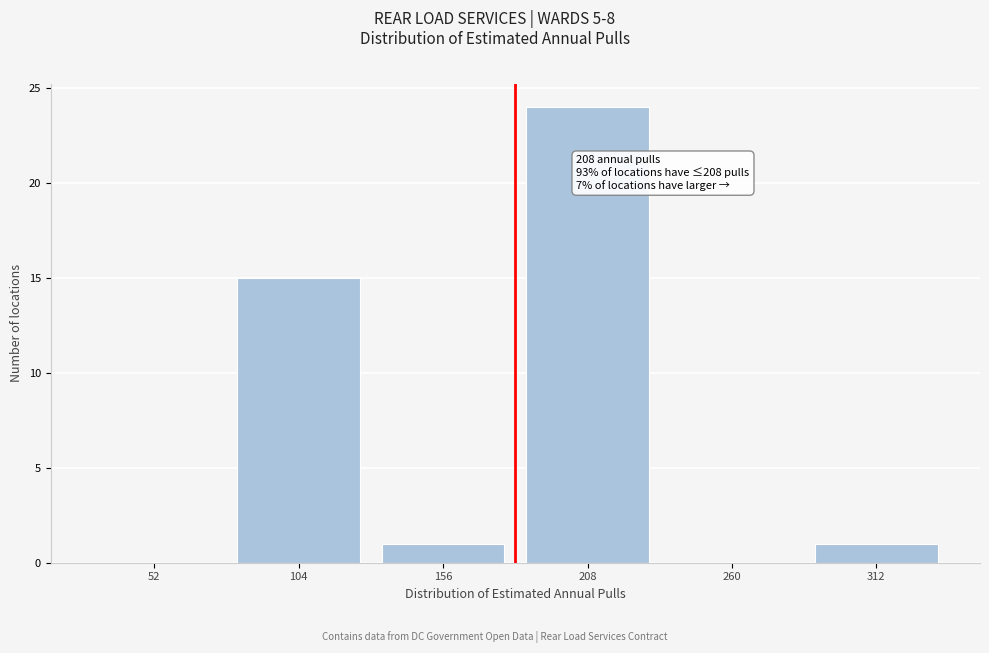

Reading left to right, extract all data points from this chart.

52=0	104=15	156=1	208=24	260=0	312=1